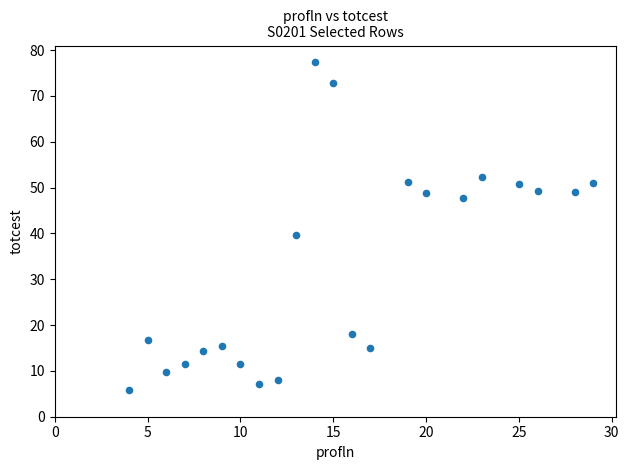

What is the range of X values (max minus min)?

25.0